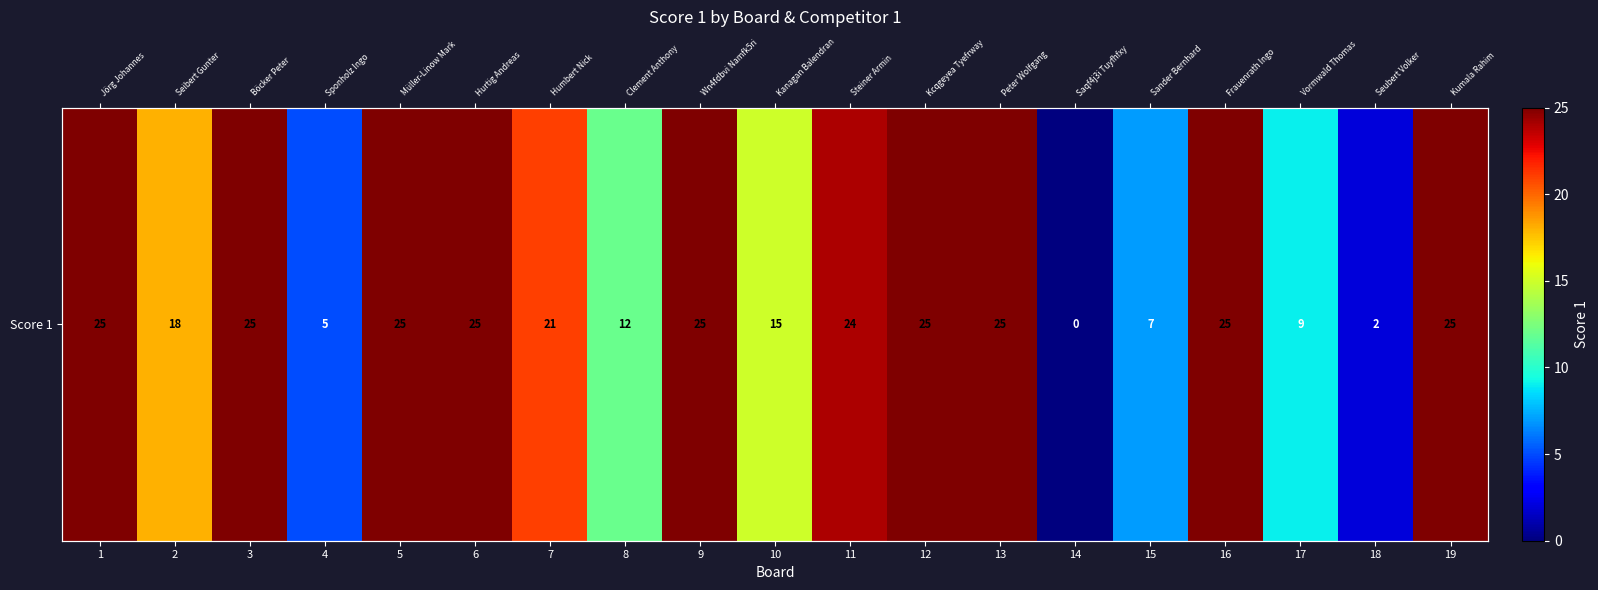

What is the difference between the values at 10 and 17?

6